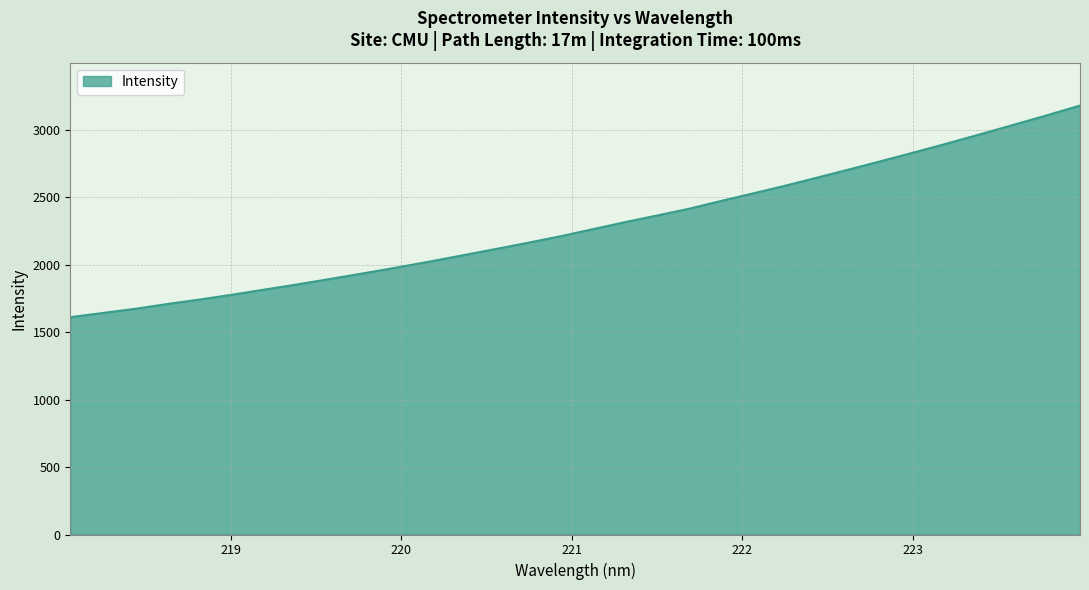

What is the difference between the second highest and second lowest values?

1467.2